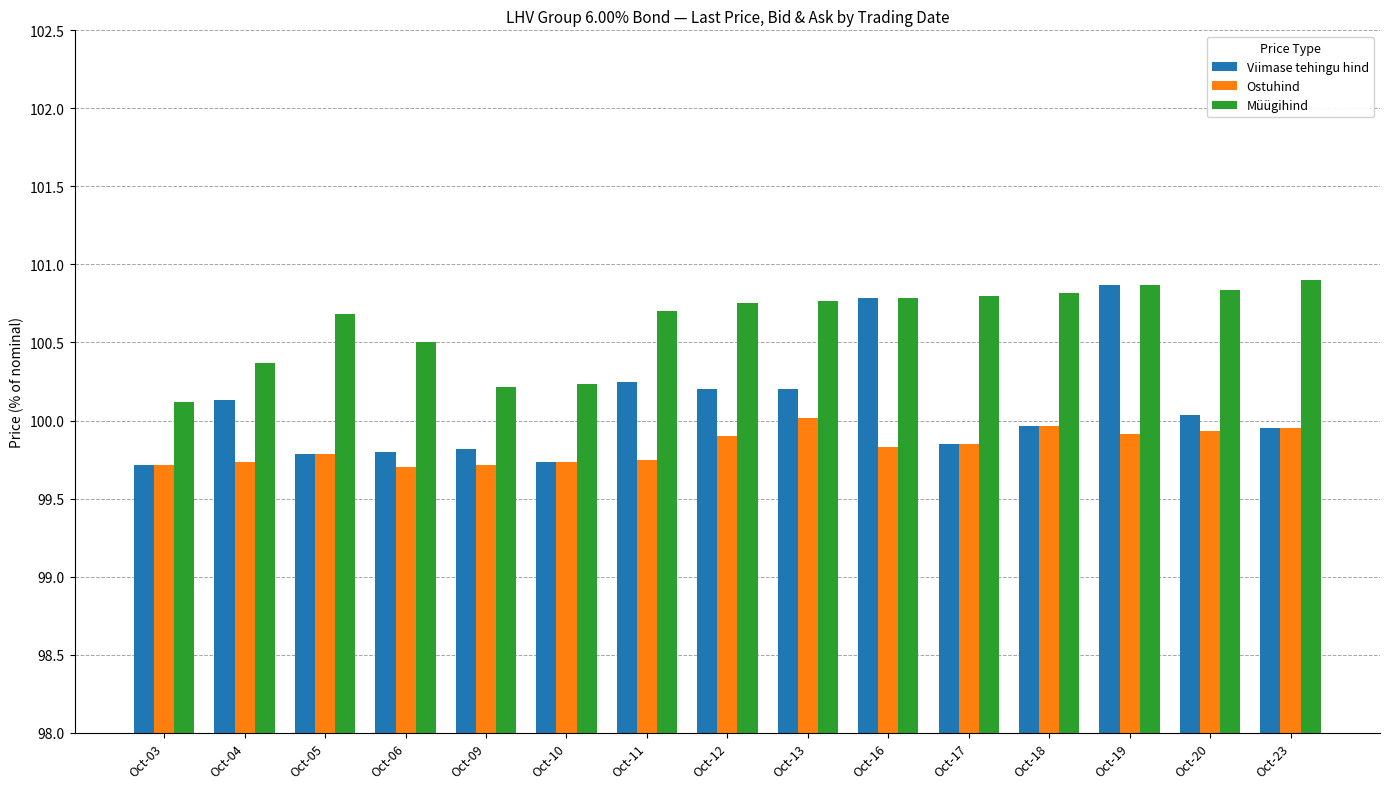

What is the value of the Ostuhind bar at the 8th from the left?

99.9